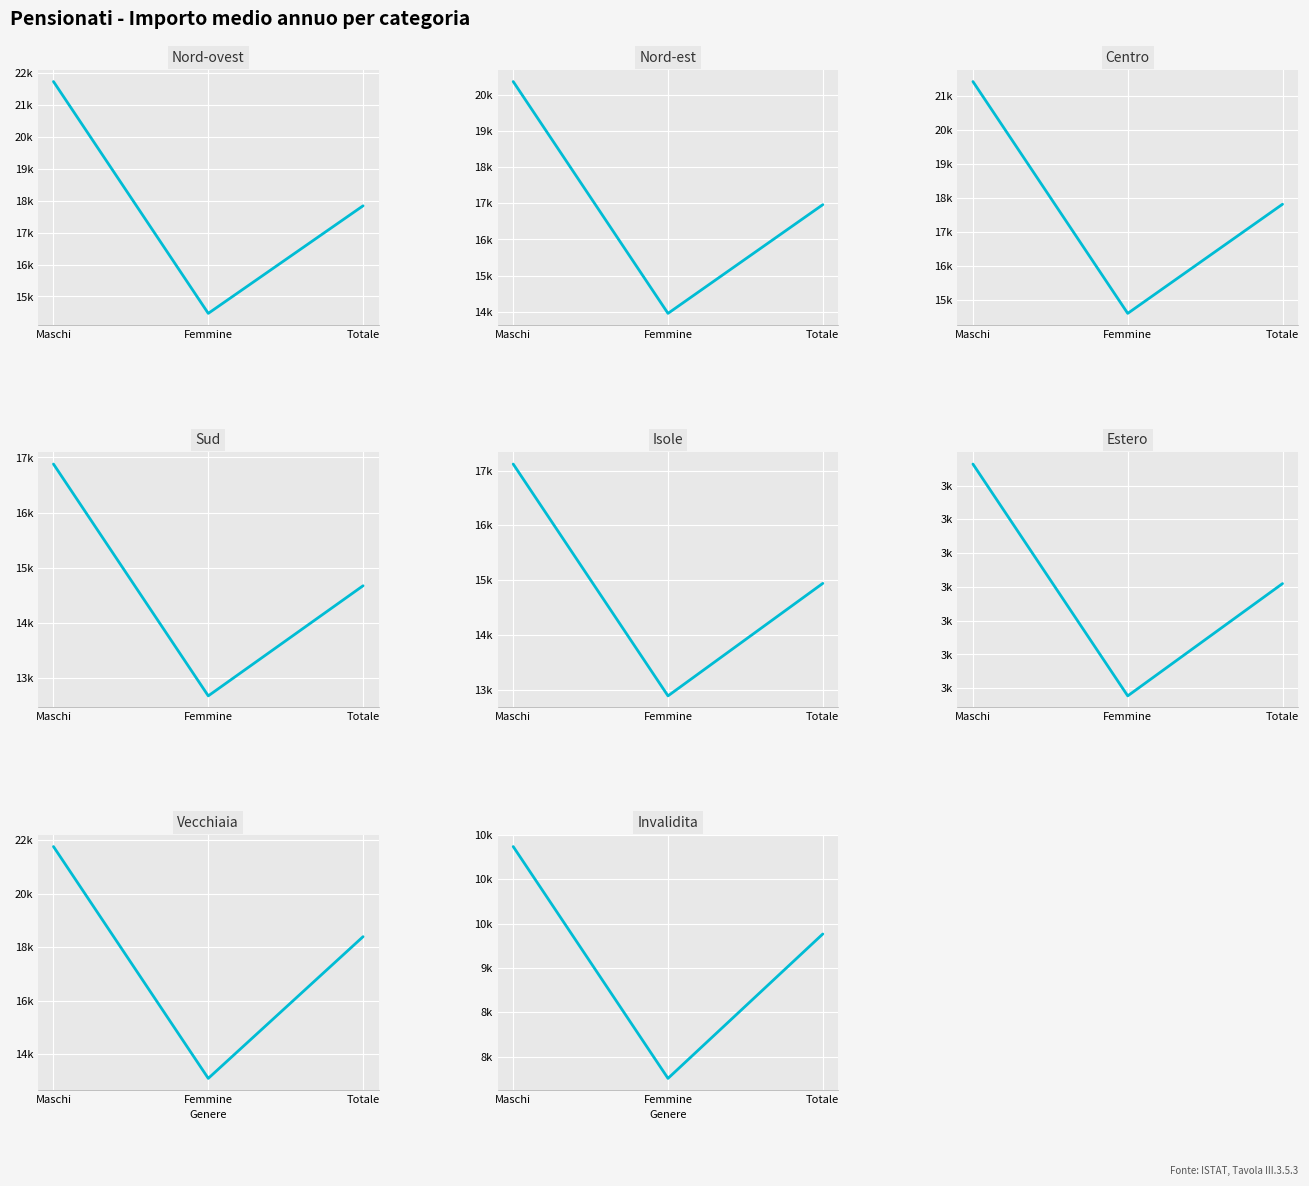

What is the spread (max minus min) of values at Totale?

14557.9